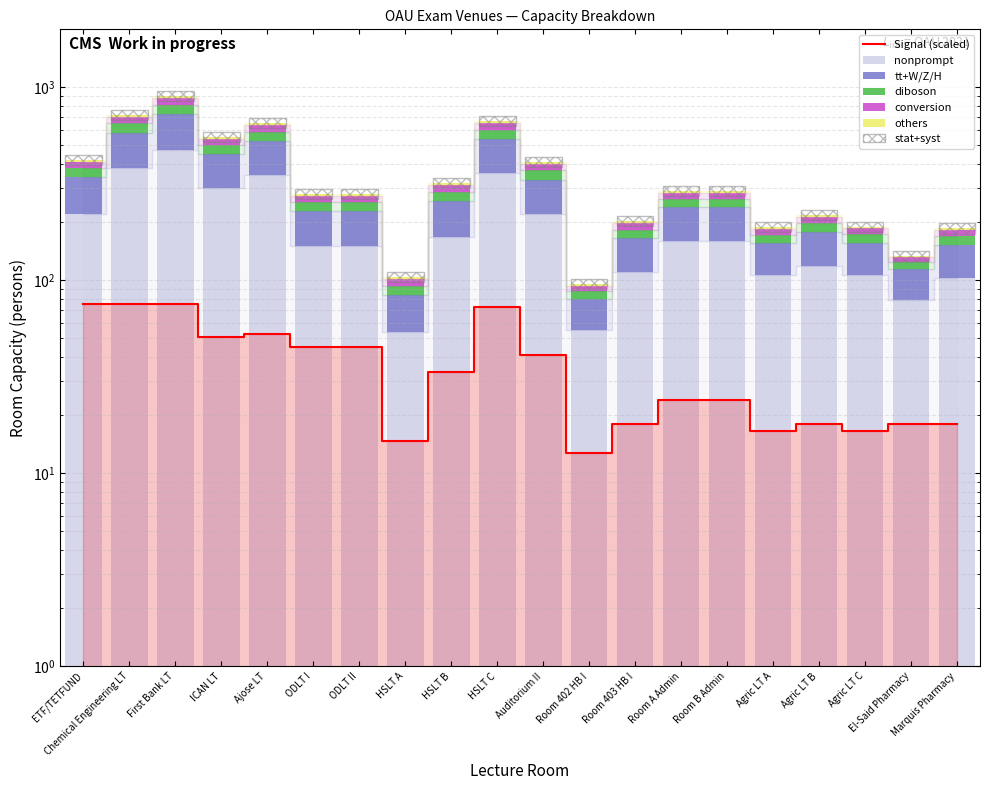

Which has a higher value, Agric LT A or HSLT C?

HSLT C